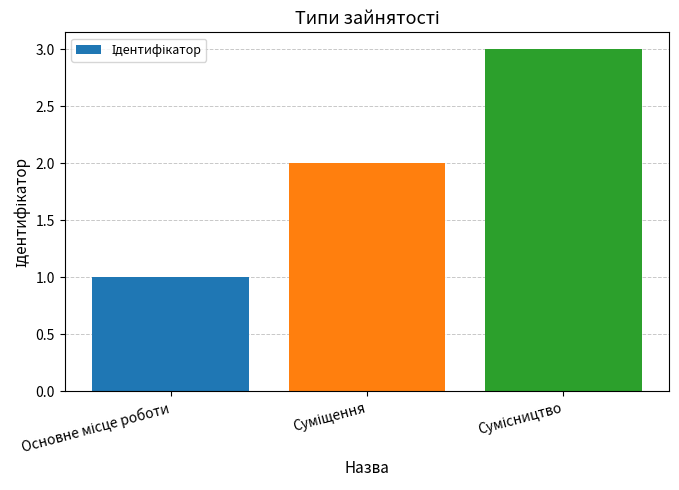

Reading left to right, extract all data points from this chart.

1	2	3